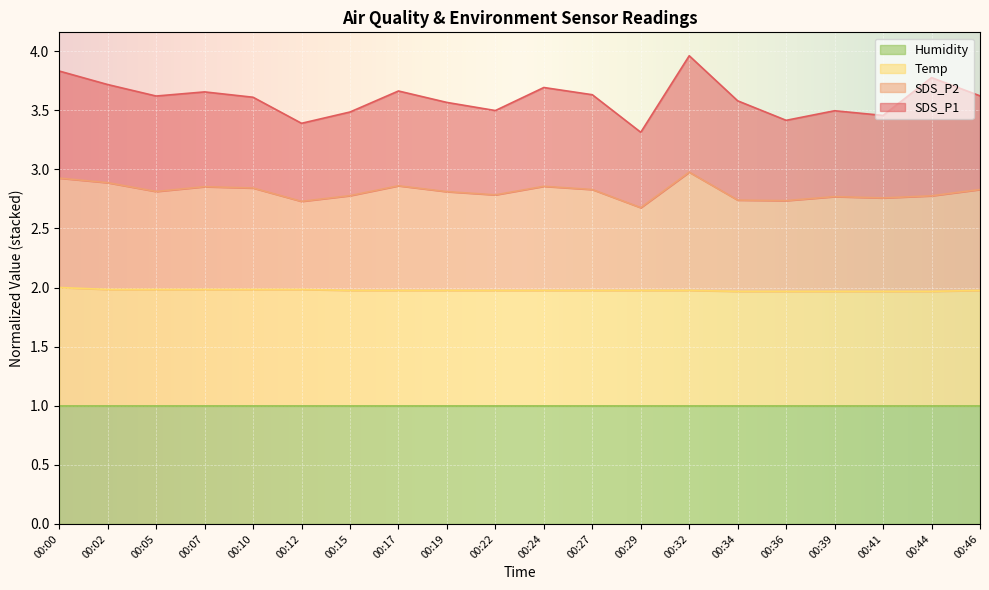

True or false: Temp and SDS_P2 intersect in this chart.

False